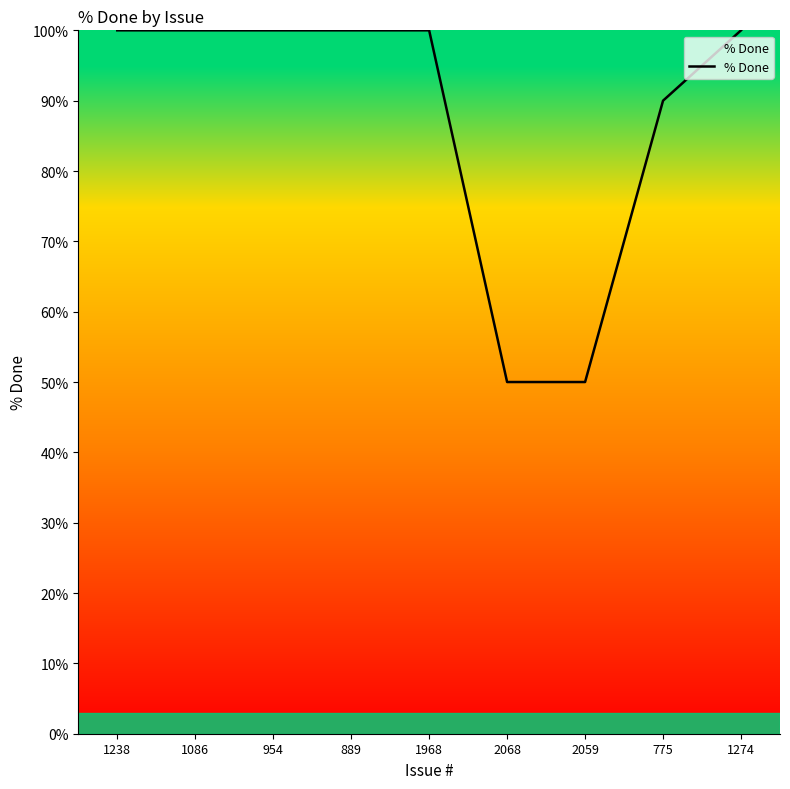

Which has a higher value, 1968 or 2059?

1968